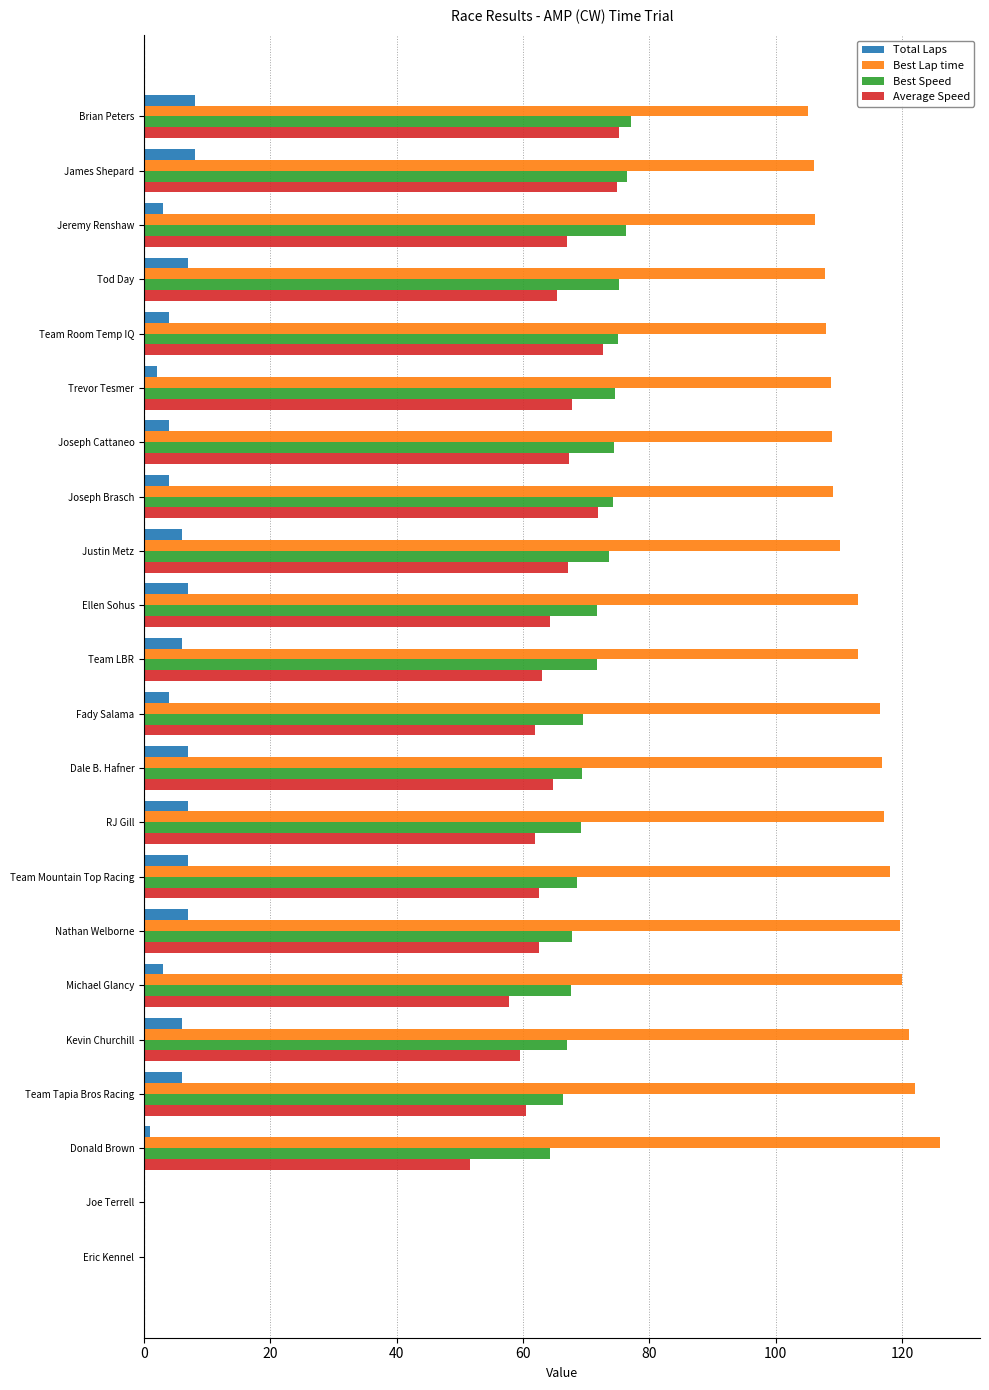

What is the greatest value displayed?

126.0